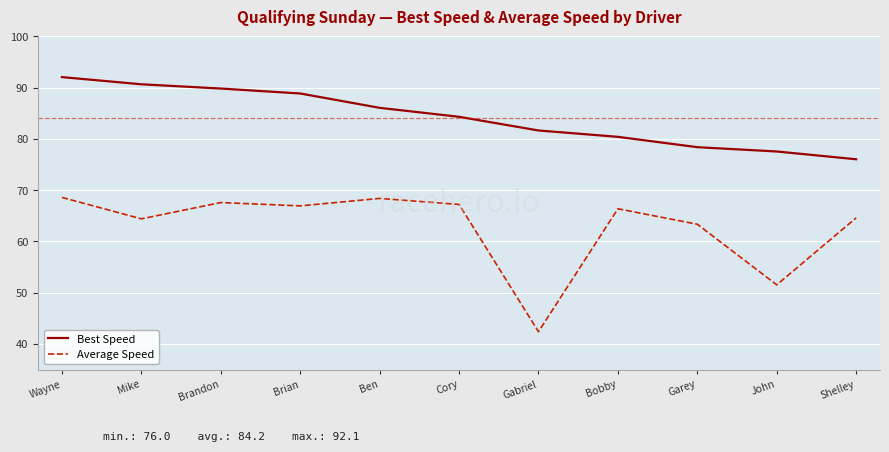

How many lines are shown in the chart?

2